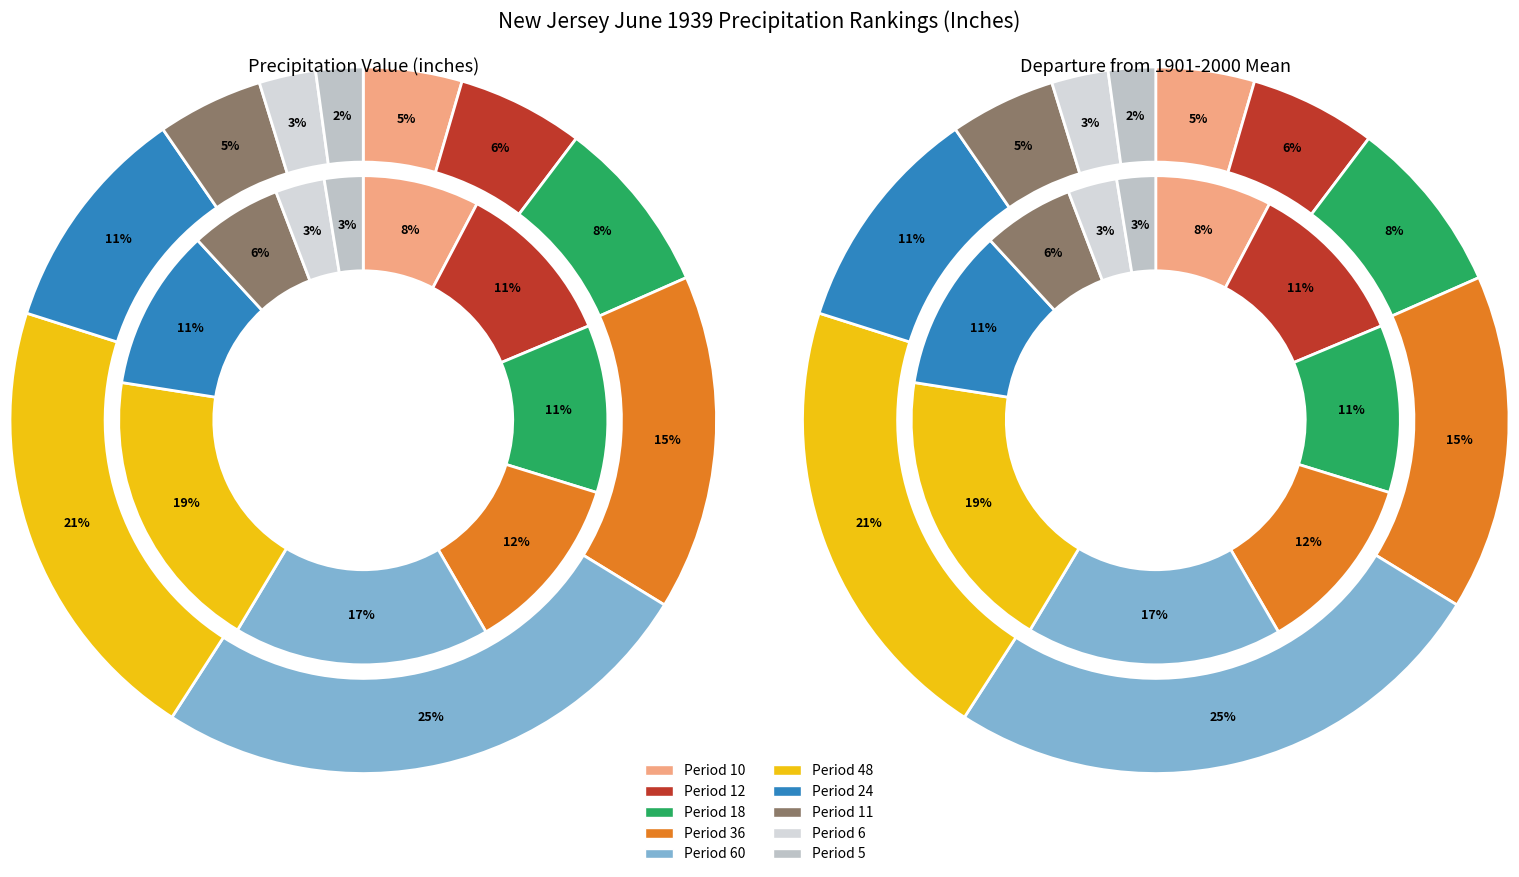

Is there any slice that represents more than half of the pie?

No